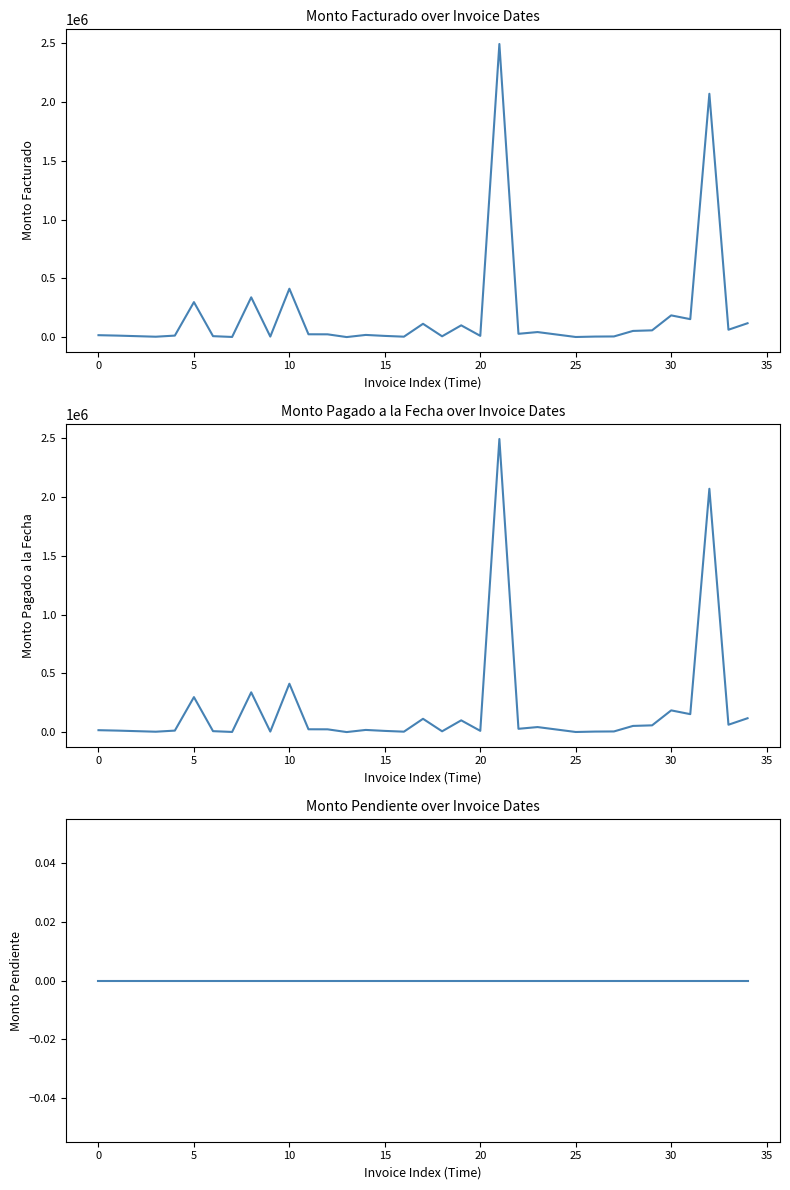

How many interior local valleys does the Monto Pagado a la Fecha series have?

11